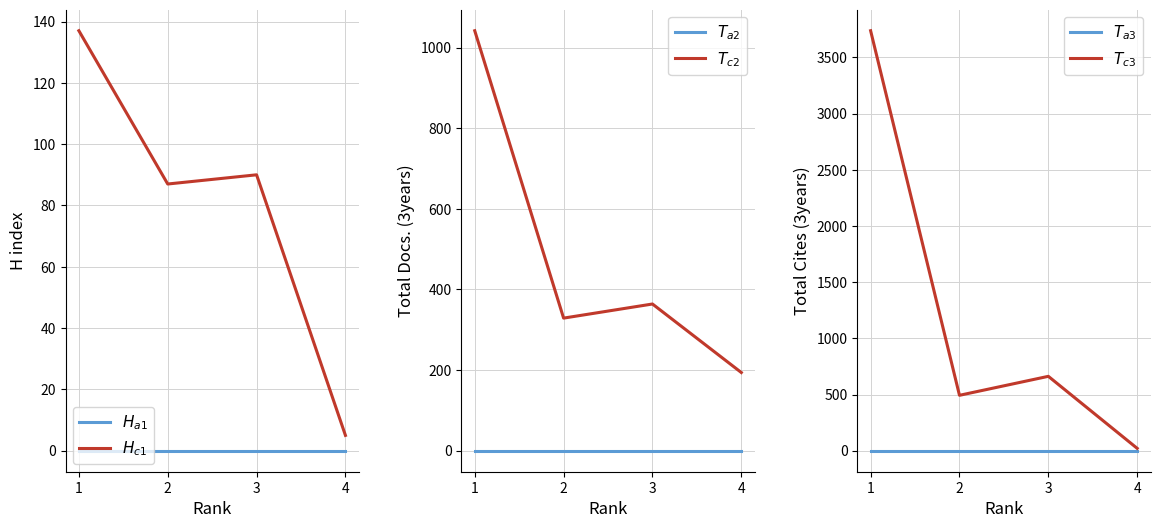

What is the difference between the highest and lowest values at 4?

194